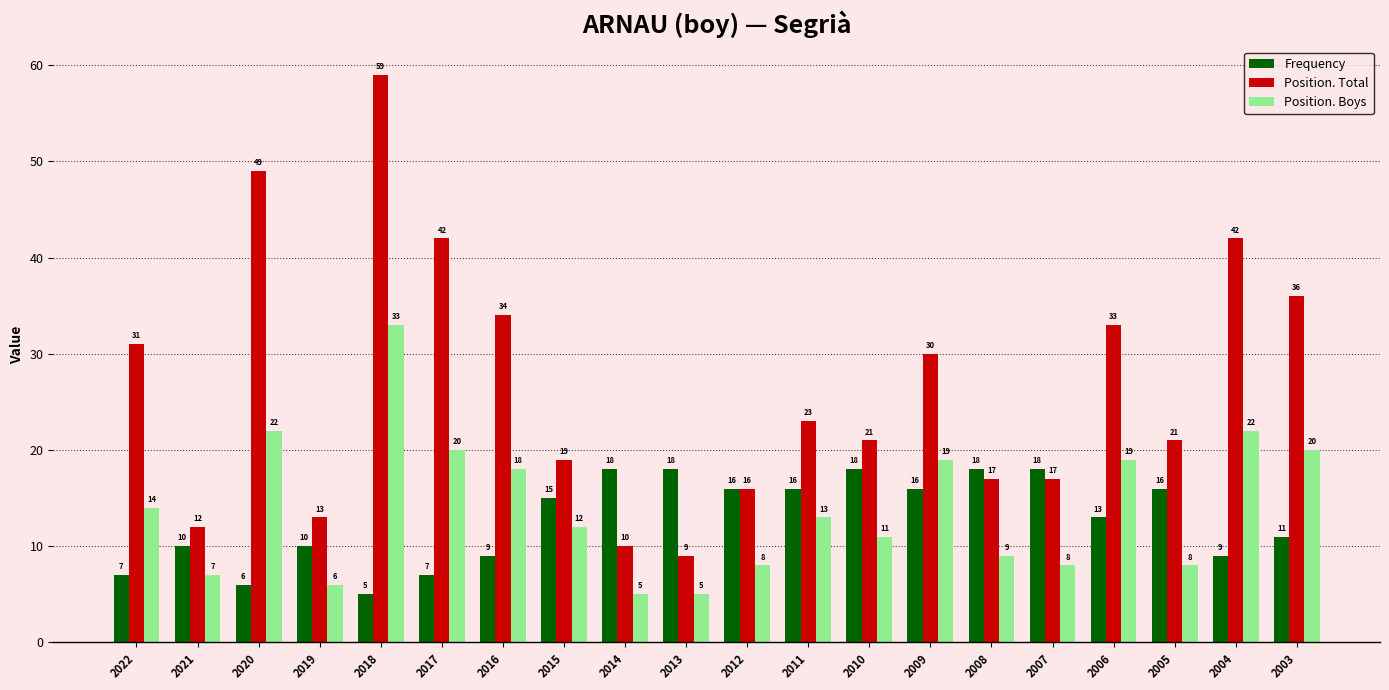

Where is Position. Total nearest to the value 34?

2016